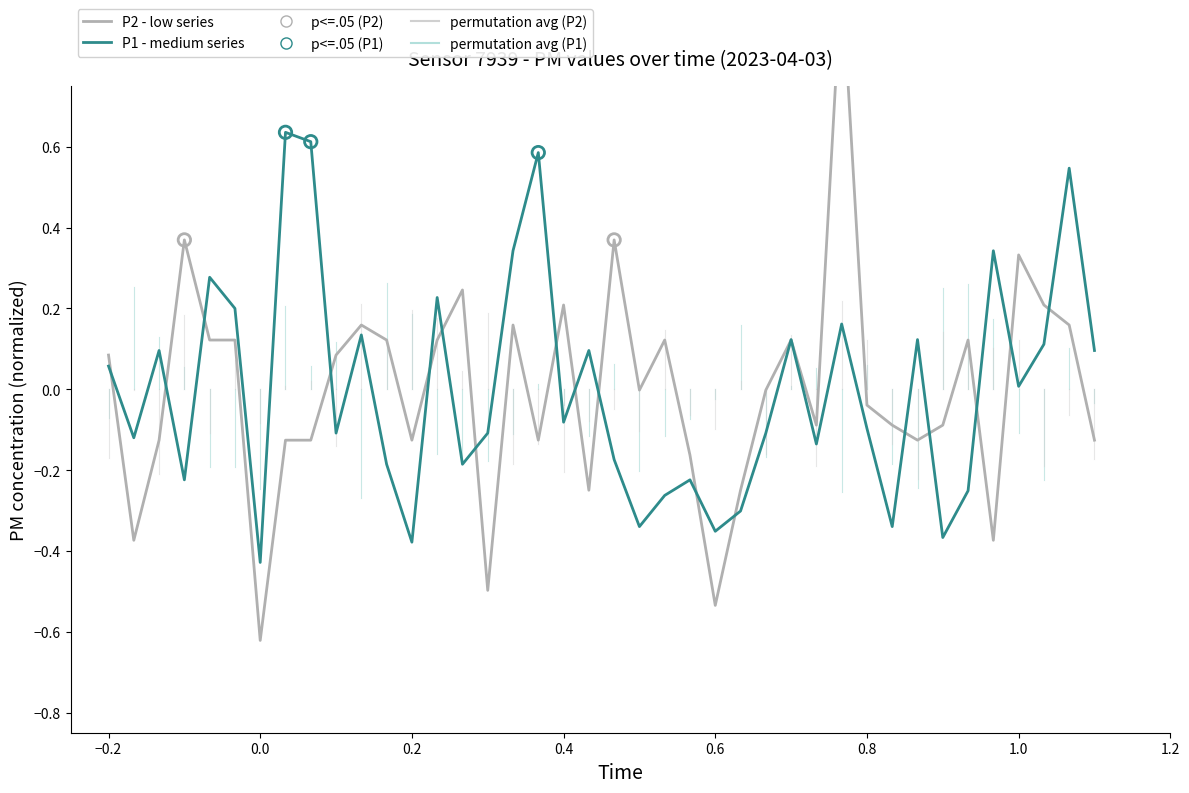

At how many categories does at least one series exceed 0?

27